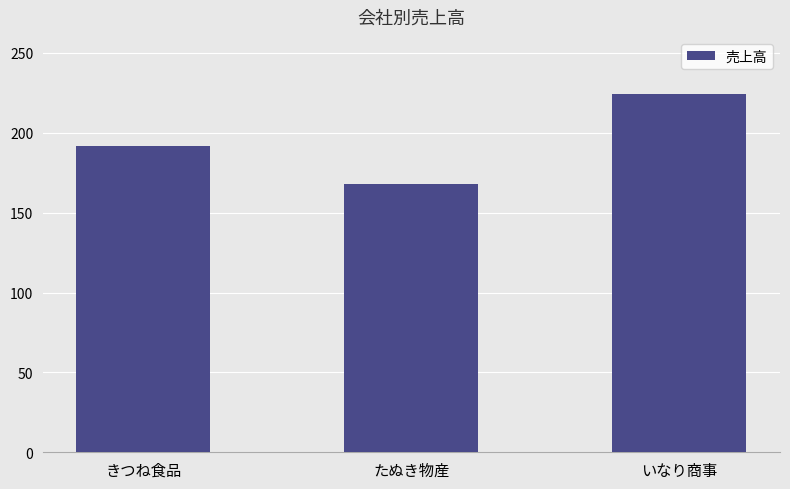

What is the sum of the values at たぬき物産 and きつね食品?

360